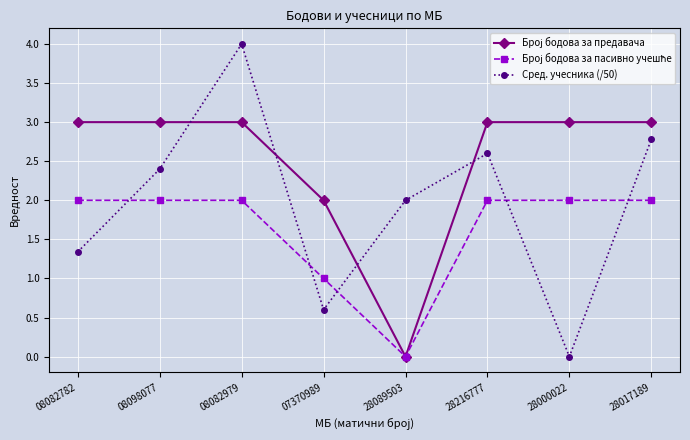

What is the approximate value of Сред. учесника (/50) at 08082979?

4.0